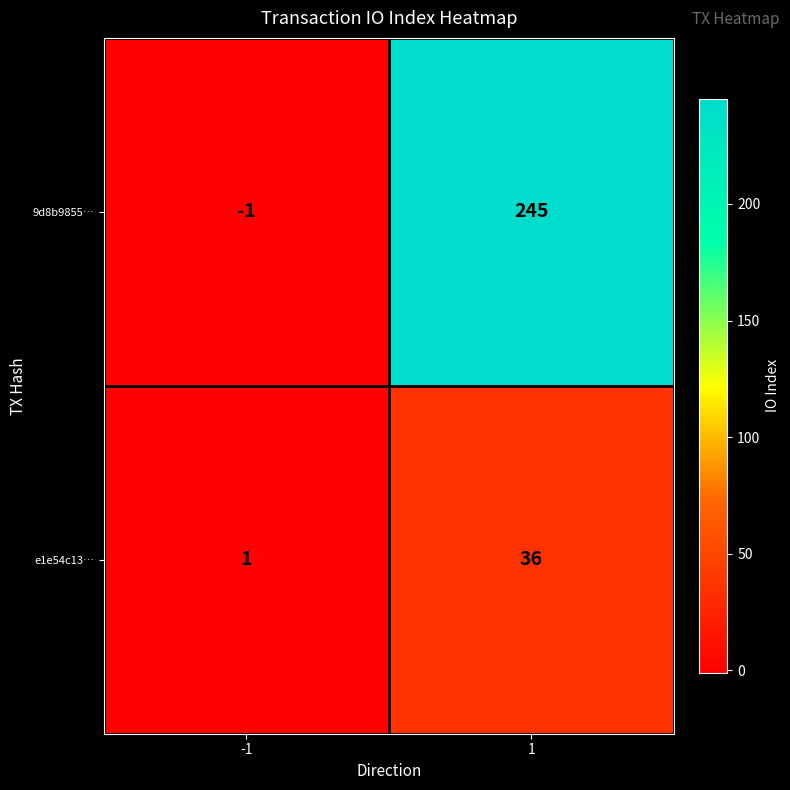

Which series has the widest spread of values?

9d8b9855…